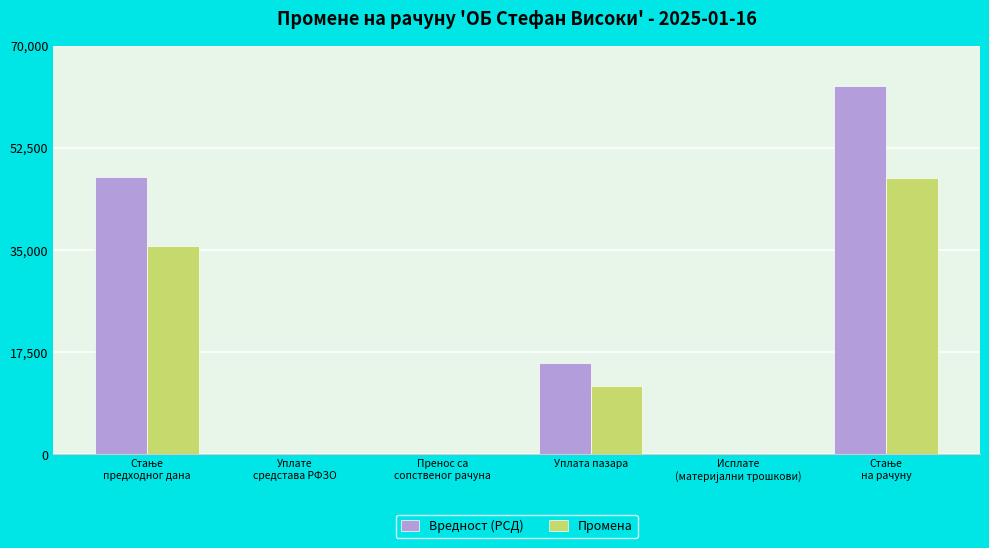

The Вредност (РСД) series shows 15623.0 at Уплата пазара. True or false?

True